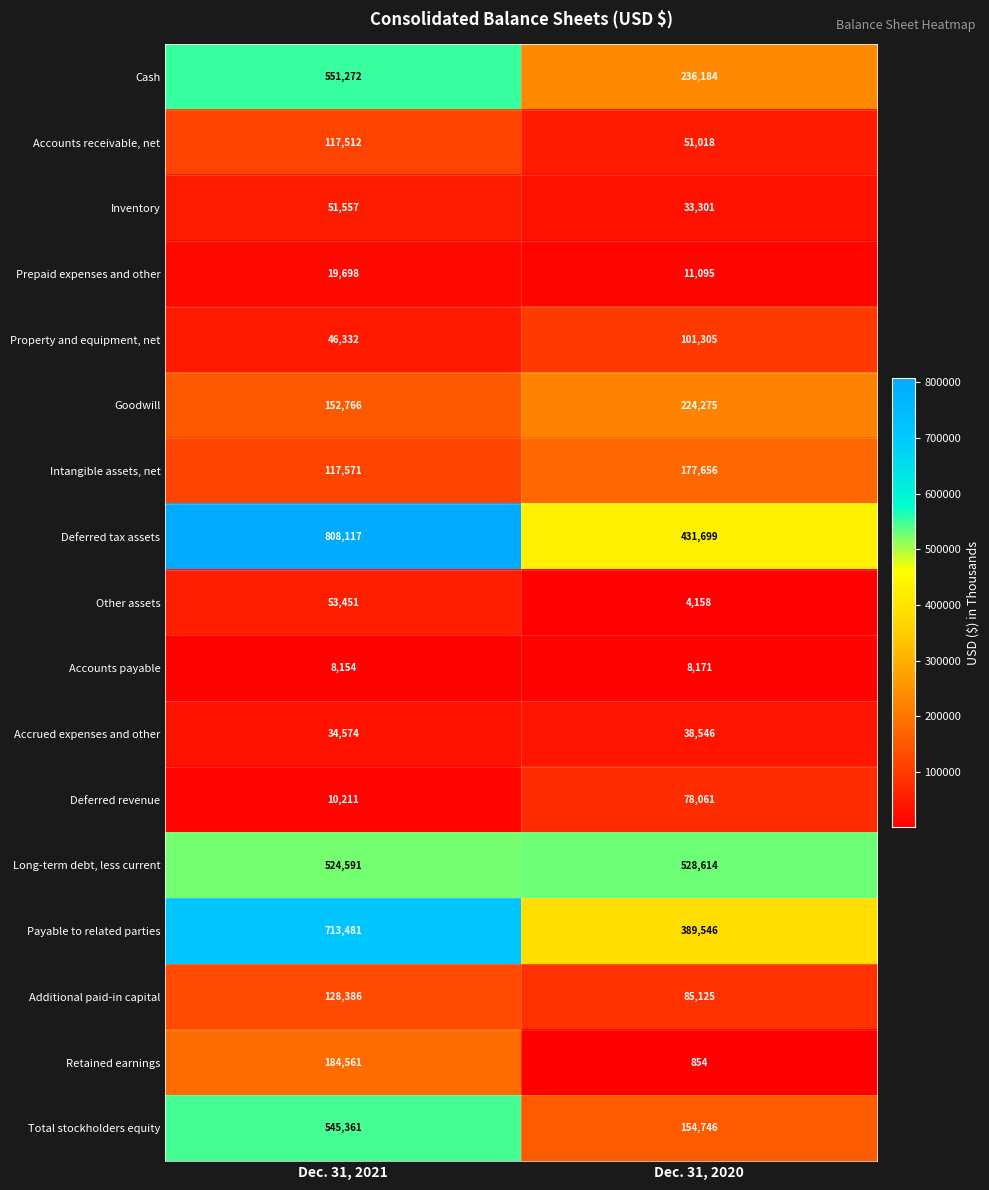

What is the total value across all series at Dec. 31, 2020?

2554354